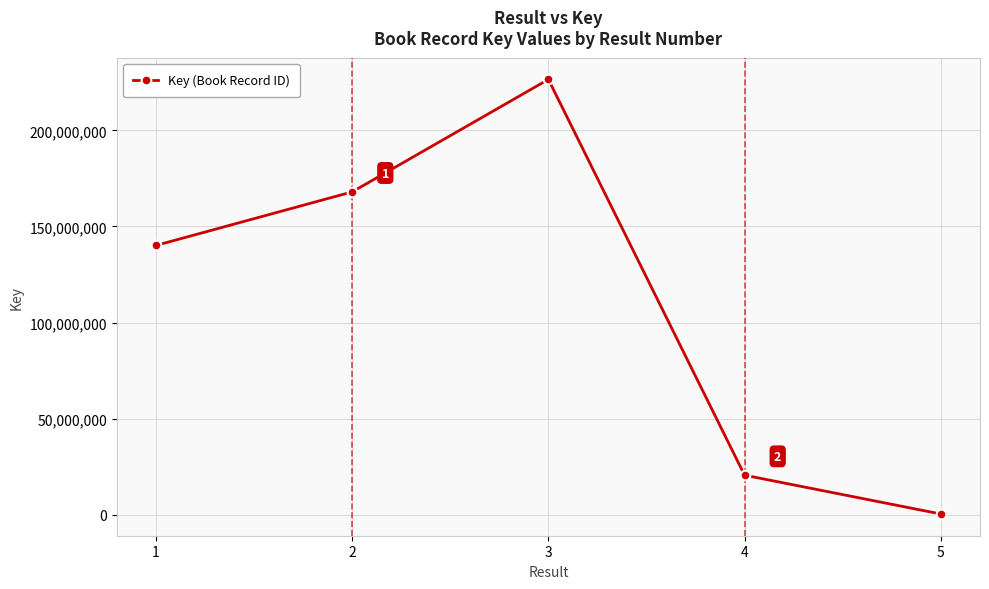

At which category does the data reach its first local peak?

3